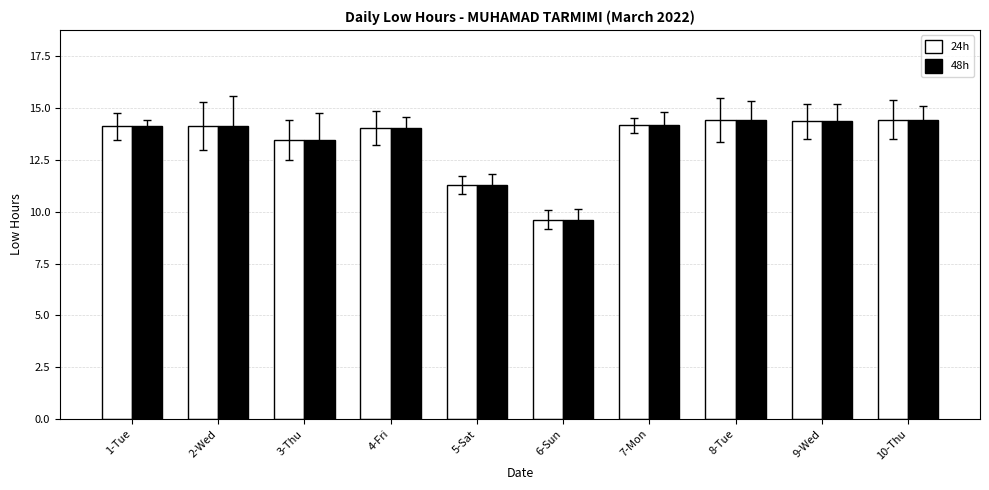

What is the sum of the 24h values at 3-Thu and 7-Mon?

27.6